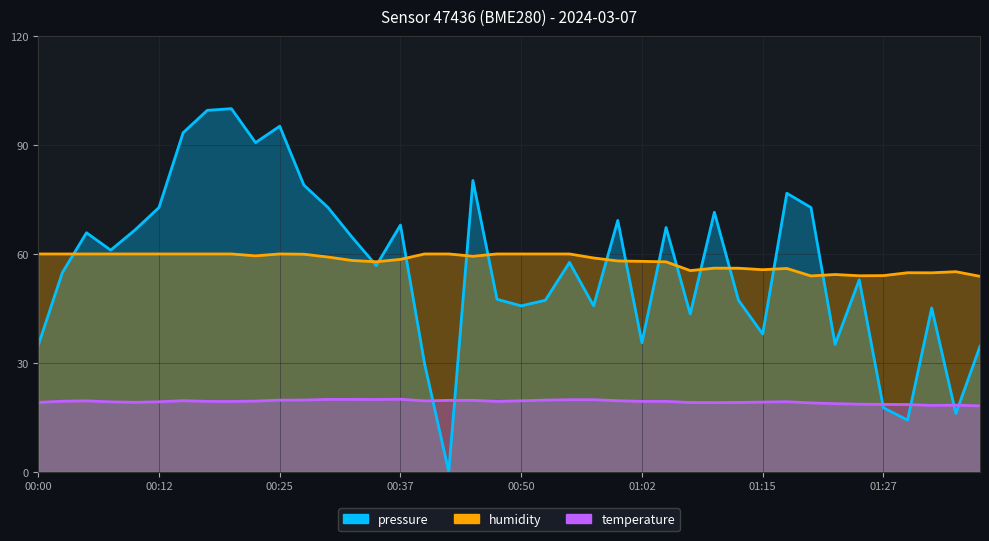

Which series changed the most between 00:52 and 01:02?

pressure